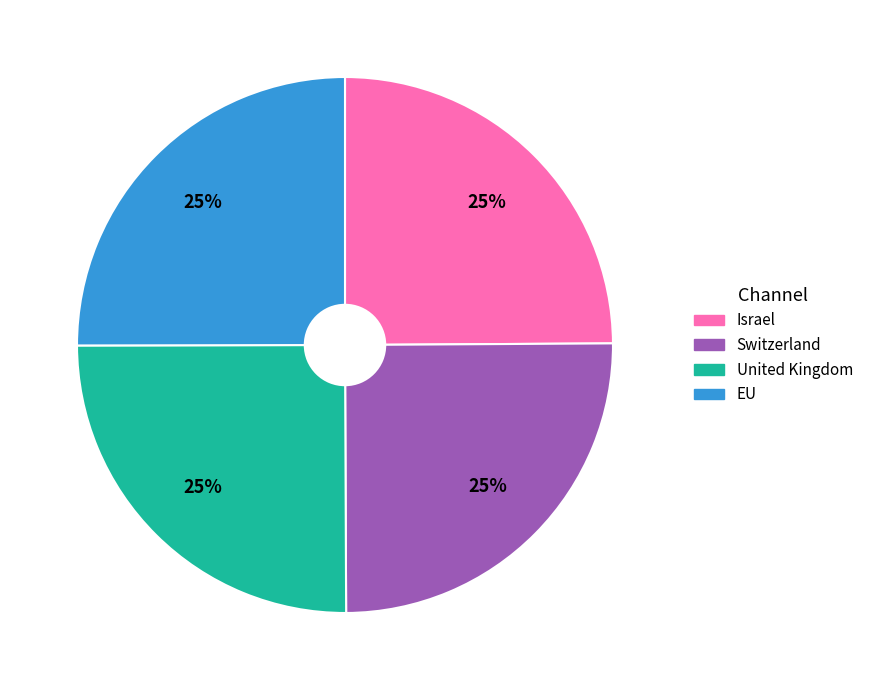

To the nearest percent, what percentage of the pie is EU?

25%